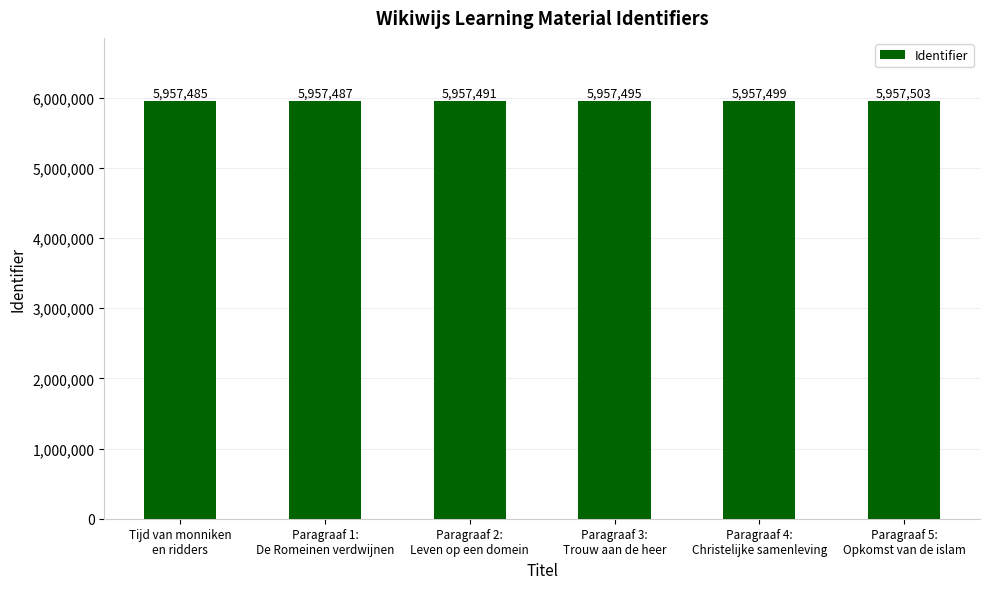

Count the number of data series in this chart.

1